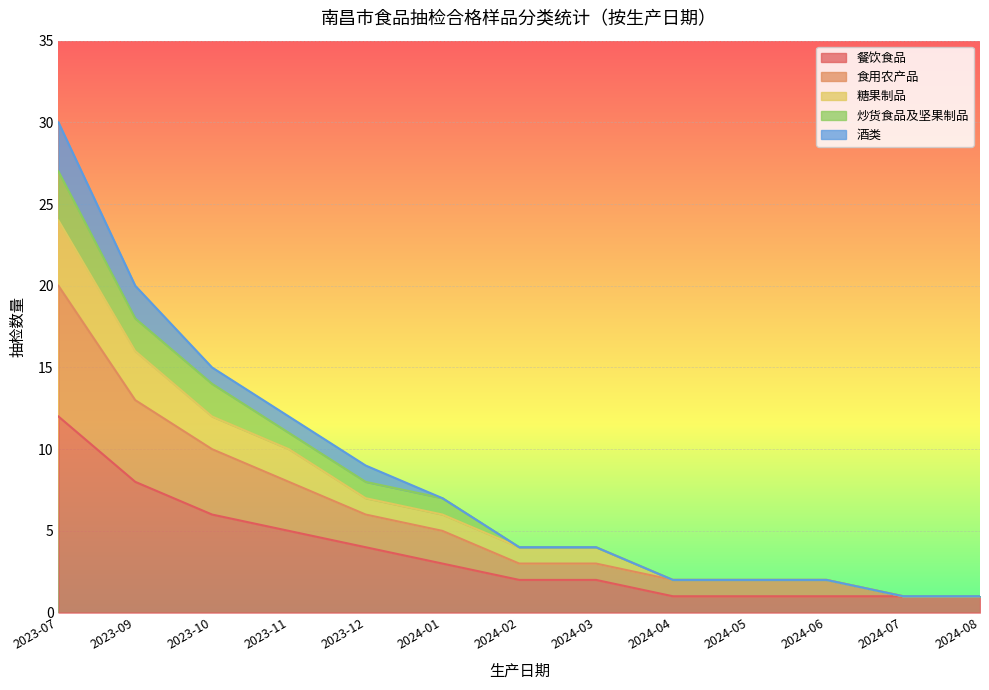

The value of 餐饮食品 at 2024-05 is 1. True or false?

True